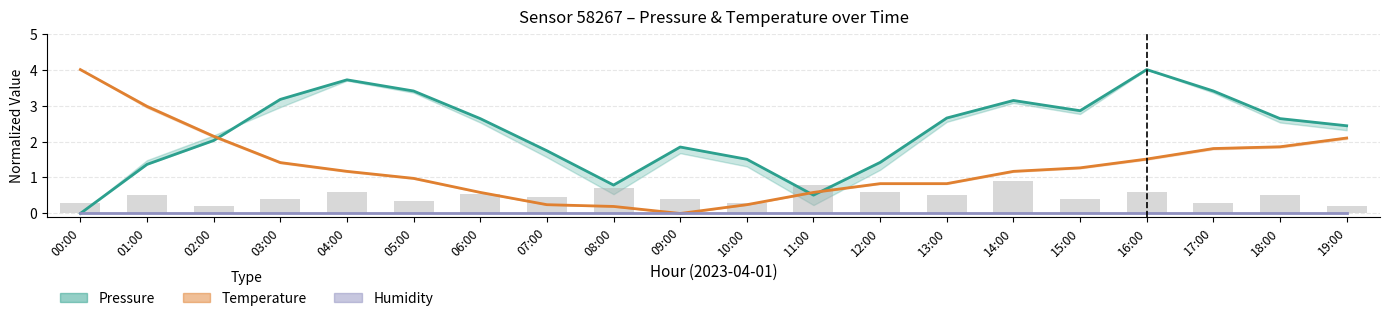

List the series in order of their peak value, highest first.

Pressure, Temperature, Humidity